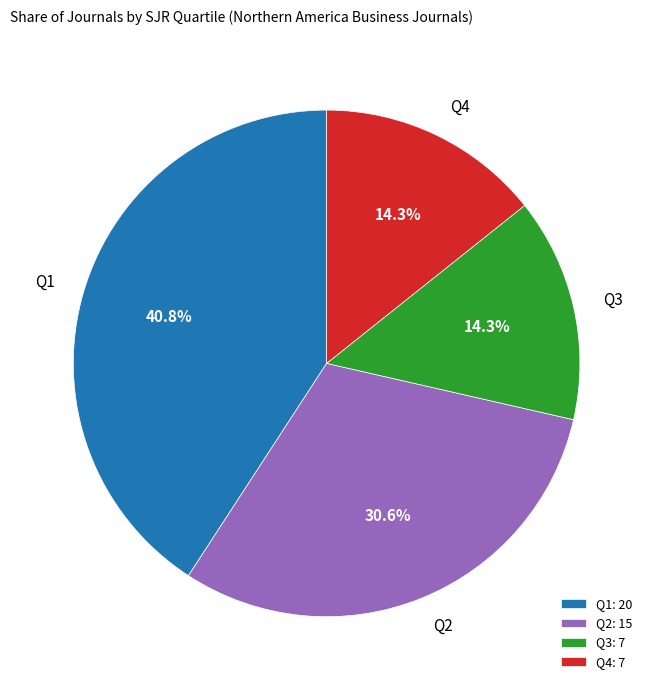

Is it true that Q3 is 14% of the pie?

True